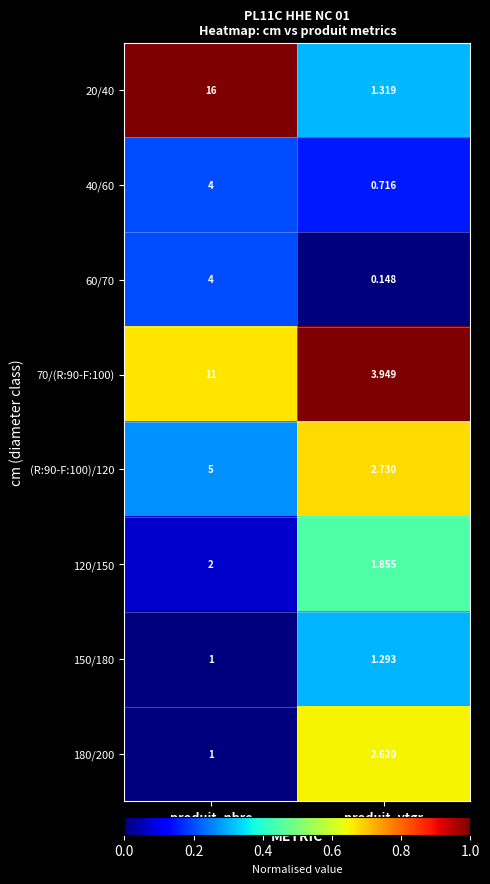

What is the total value across all series at produit_vtgr?

14.6